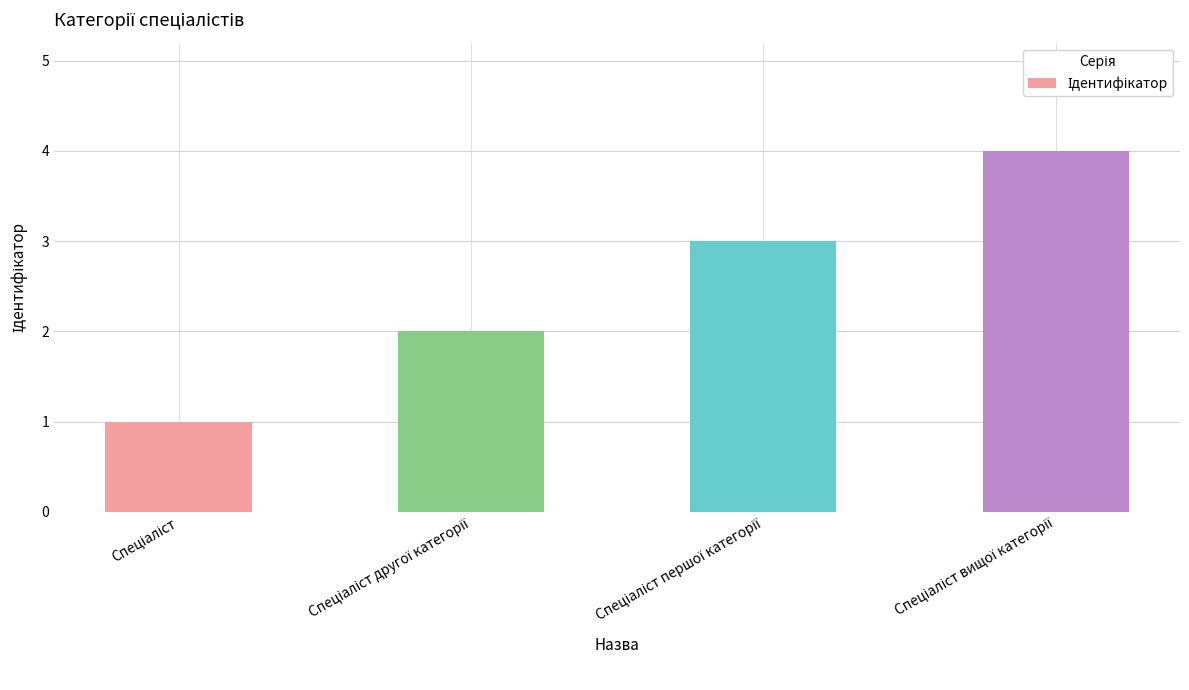

What is the difference between the maximum and minimum values?

3